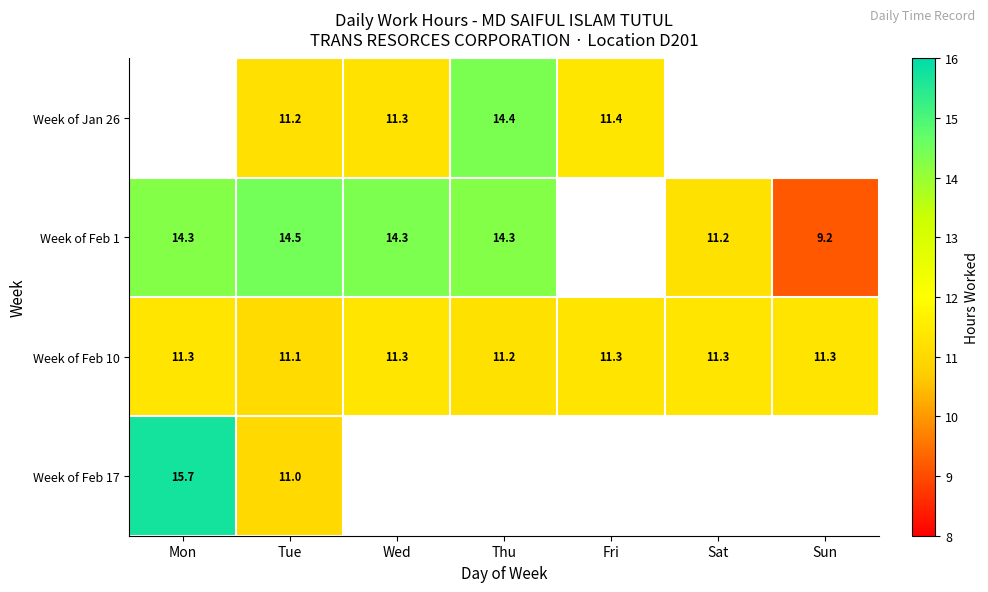

At which category is the sum across all series the highest?

Tue